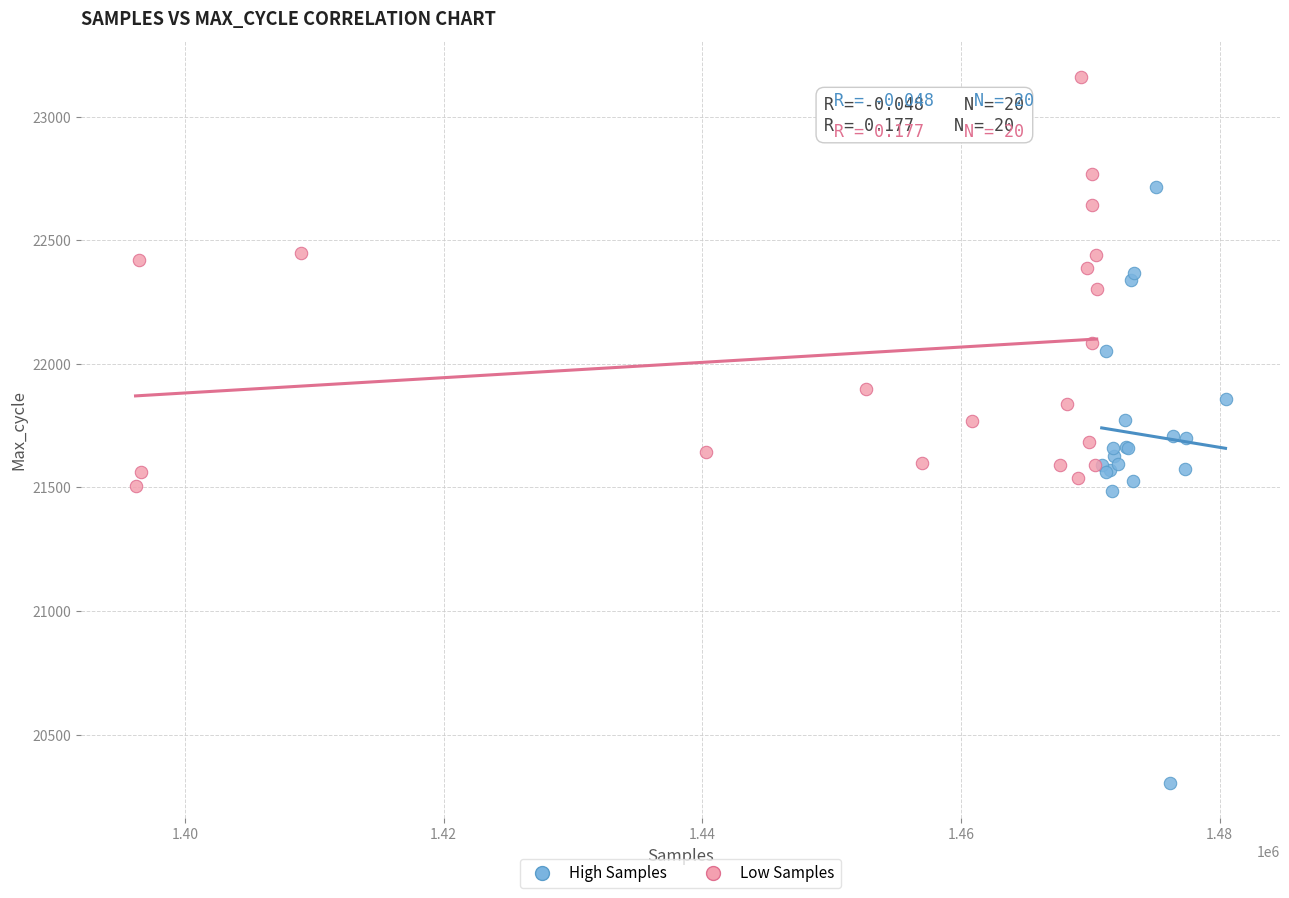

Which series reaches the maximum Y coordinate?

Low Samples